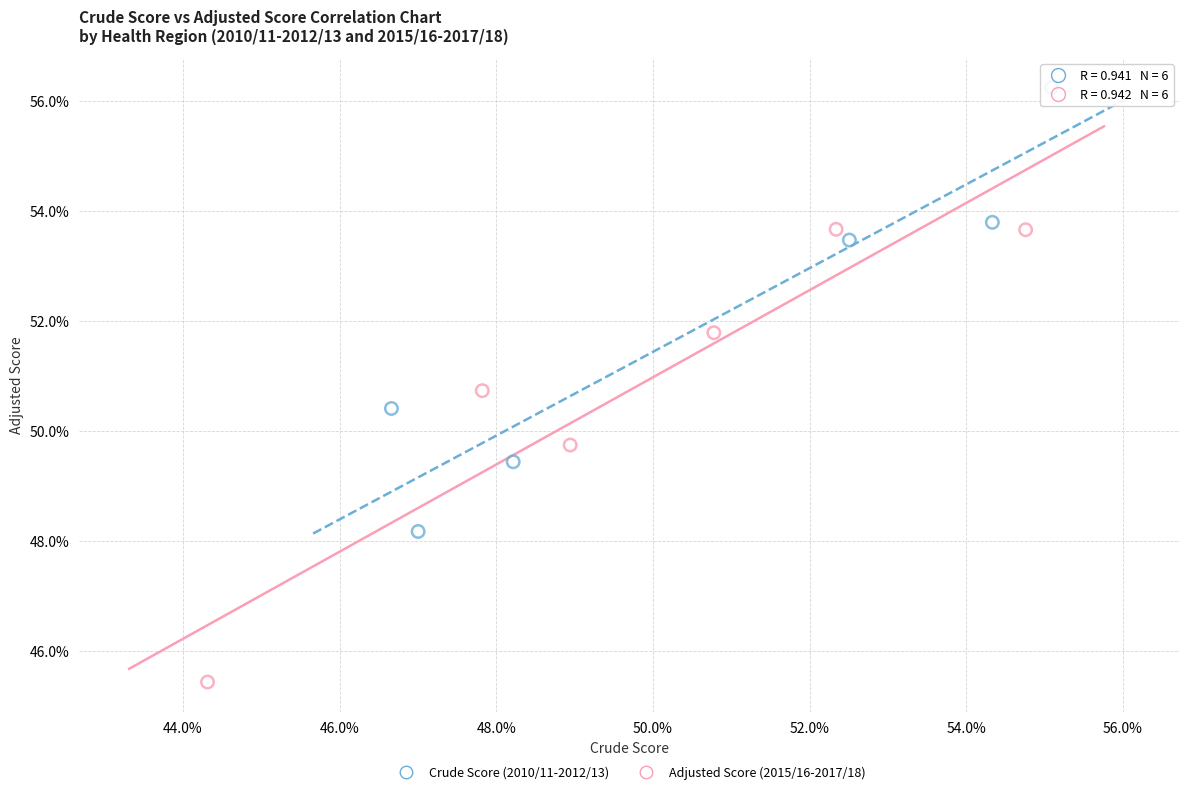

What are all the series names shown in the legend?

Crude Score (2010/11-2012/13), Adjusted Score (2015/16-2017/18)